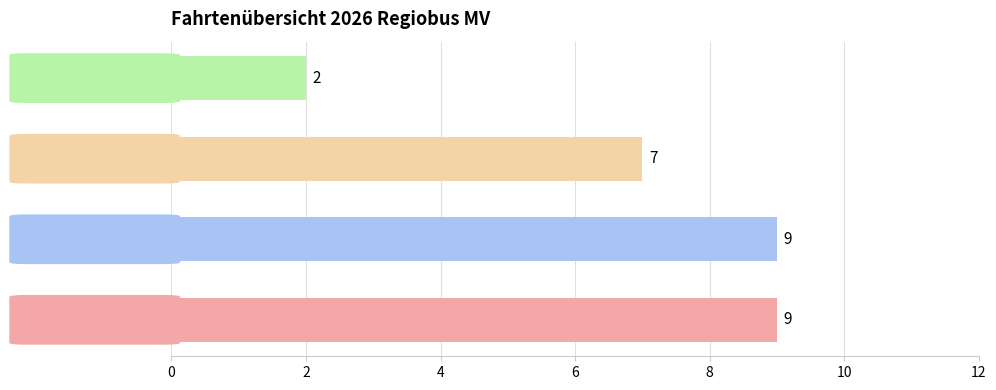

What is the minimum value shown in the chart?

2